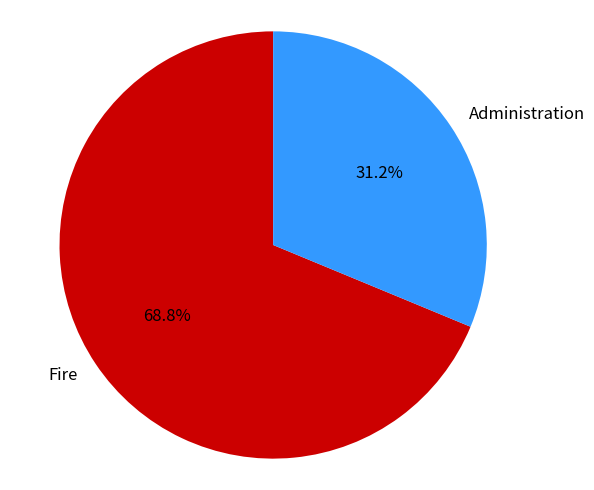

Which slice represents more than half of the pie?

Fire